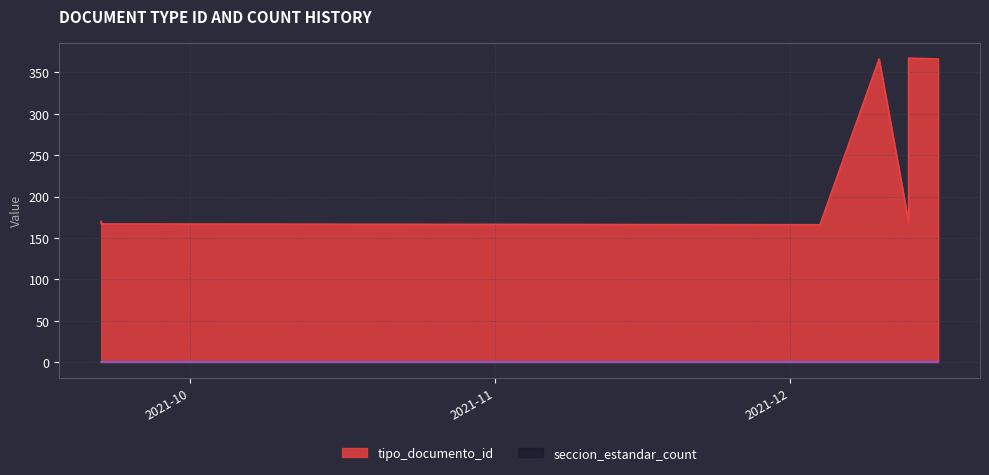

How many values exceed 170?

3